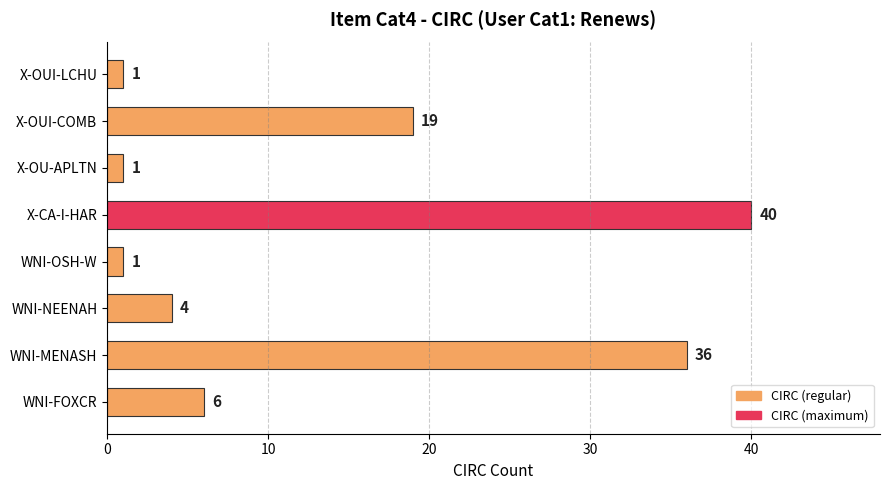

Where is the data nearest to the value 20?

X-OUI-COMB